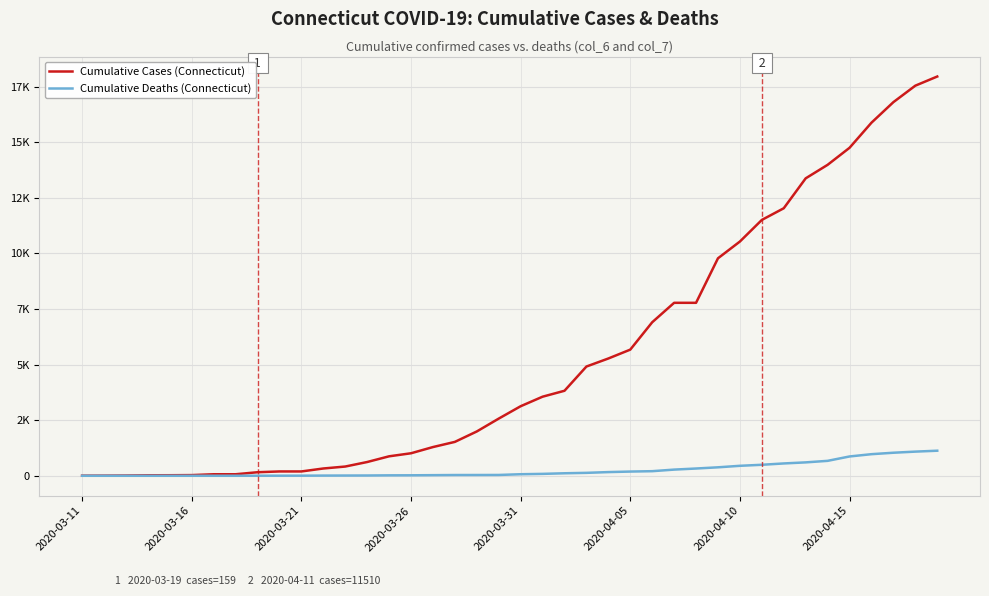

True or false: Cumulative Cases (Connecticut) has more than 0 interior local peaks.

False